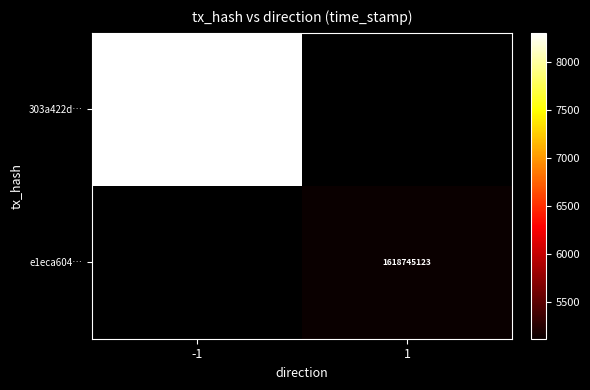

True or false: e1eca604… has a value of 1618745123 at 1.

True